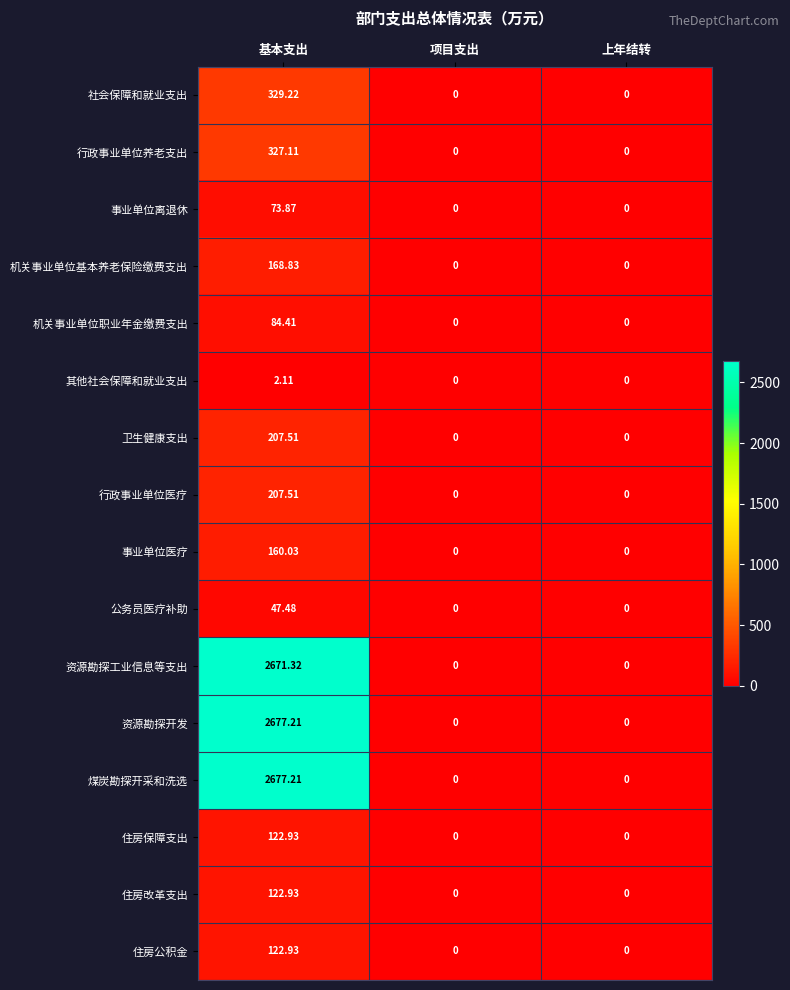

At which category is the sum across all series the highest?

基本支出